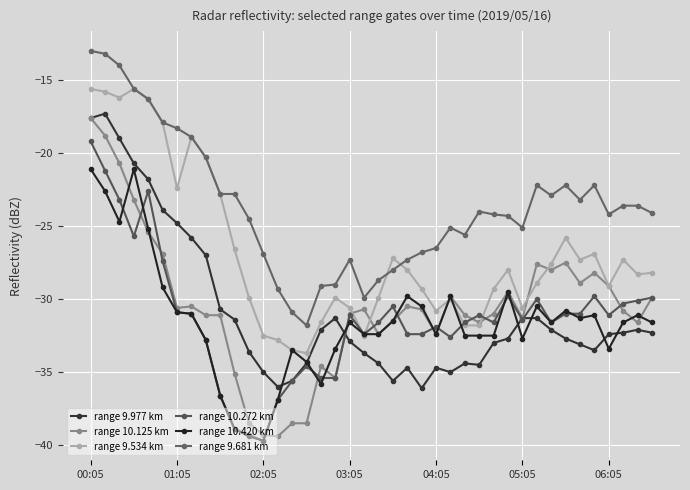

Reading left to right, transcribe all the data shown in this chart.

range 9.977 km: -17.6	-17.3	-19.0	-20.7	-21.8	-23.9	-24.8	-25.8	-27.0	-30.7	-31.4	-33.6	-35.0	-36.0	-35.6	-34.4	-32.1	-31.3	-32.9	-33.7	-34.4	-35.6	-34.7	-36.1	-34.7	-35.0	-34.4	-34.5	-33.0	-32.7	-31.3	-31.3	-32.1	-32.7	-33.1	-33.5	-32.4	-32.3	-32.1	-32.3
range 10.125 km: -17.6	-18.8	-20.7	-23.2	-25.4	-26.9	-30.6	-30.5	-31.1	-31.1	-35.1	-38.5	-39.3	-39.4	-38.5	-38.5	-34.6	-35.4	-31.0	-30.7	-32.4	-31.5	-30.5	-30.7	-32.4	-29.8	-31.1	-31.6	-31.0	-29.5	-31.3	-27.6	-28.0	-27.5	-28.9	-28.2	-29.1	-30.8	-31.6	-29.9
range 9.534 km: -15.6	-15.8	-16.2	-15.6	-16.3	-17.9	-22.4	-18.9	-20.3	-22.8	-26.6	-29.9	-32.5	-32.8	-33.5	-33.7	-31.6	-29.9	-30.6	-32.5	-29.9	-27.2	-28.0	-29.3	-30.8	-30.0	-31.8	-31.8	-29.3	-28.0	-30.6	-28.9	-27.6	-25.8	-27.3	-26.9	-29.1	-27.3	-28.3	-28.2
range 10.272 km: -19.2	-21.2	-23.2	-25.7	-22.6	-27.4	-30.9	-31.0	-32.8	-36.6	-38.9	-39.3	-39.7	-36.9	-35.6	-34.6	-35.4	-35.4	-31.1	-32.4	-31.6	-30.5	-32.4	-32.4	-31.9	-32.6	-31.6	-31.1	-31.6	-29.8	-31.4	-30.0	-31.6	-31.0	-31.0	-29.8	-31.1	-30.3	-30.1	-29.9
range 10.420 km: -21.1	-22.6	-24.7	-21.1	-25.2	-29.2	-30.9	-31.0	-32.8	-36.6	-38.9	-39.4	-39.7	-36.9	-33.5	-34.3	-35.8	-33.4	-31.6	-32.4	-32.4	-31.5	-29.8	-30.5	-32.4	-29.8	-32.5	-32.5	-32.5	-29.5	-32.7	-30.5	-31.6	-30.8	-31.3	-31.1	-33.4	-31.6	-31.1	-31.6
range 9.681 km: -13.0	-13.2	-14.0	-15.6	-16.3	-17.9	-18.3	-18.9	-20.3	-22.8	-22.8	-24.5	-26.9	-29.3	-30.9	-31.8	-29.1	-29.0	-27.3	-29.9	-28.7	-28.0	-27.3	-26.8	-26.5	-25.1	-25.6	-24.0	-24.2	-24.3	-25.1	-22.2	-22.9	-22.2	-23.2	-22.2	-24.2	-23.6	-23.6	-24.1